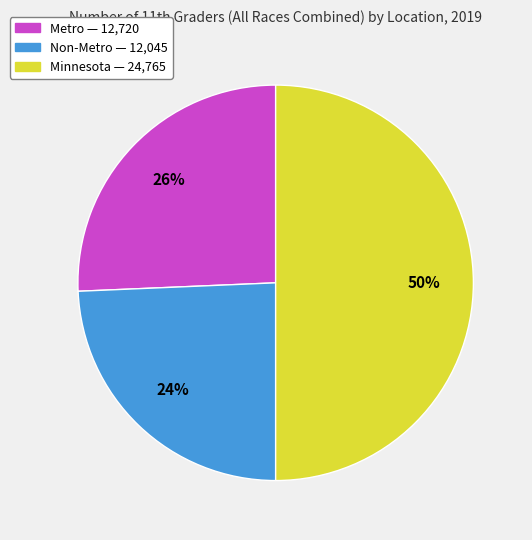

To the nearest percent, what is the combined percentage of Metro and Minnesota?

76%